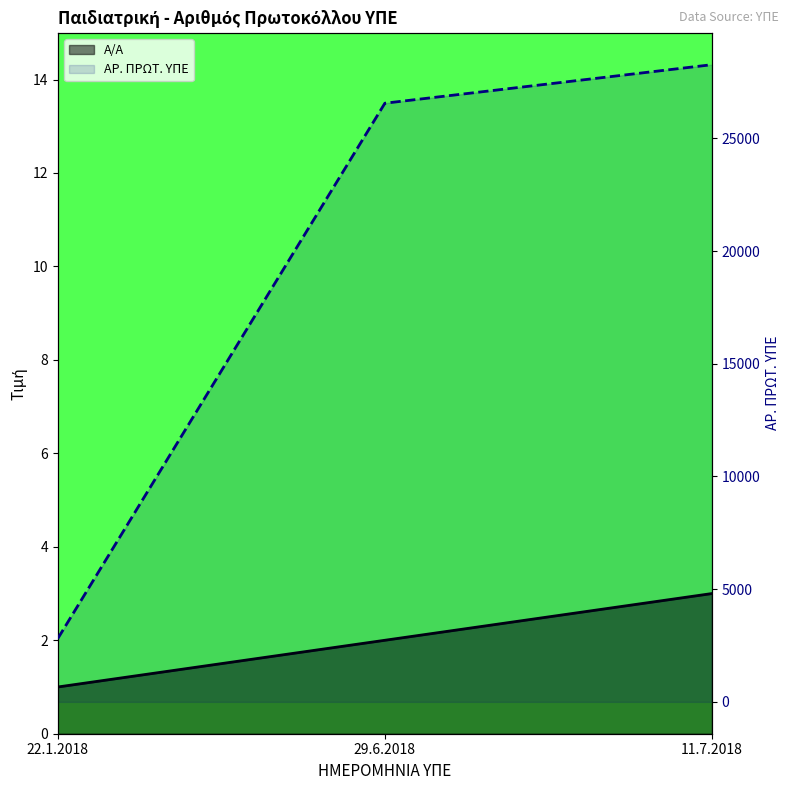

Where does the Α/Α series first go above 2?

11.7.2018